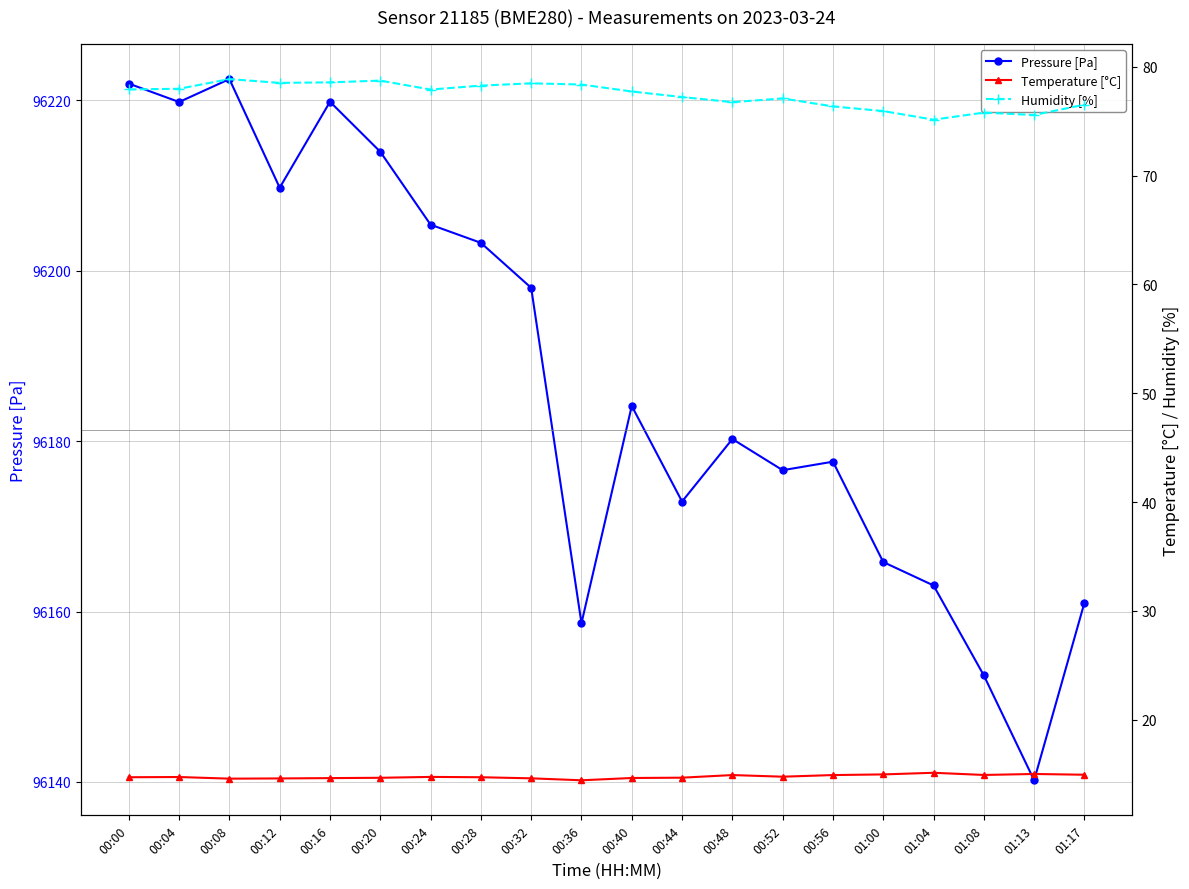

What is the label of the 20th point from the left?

01:17